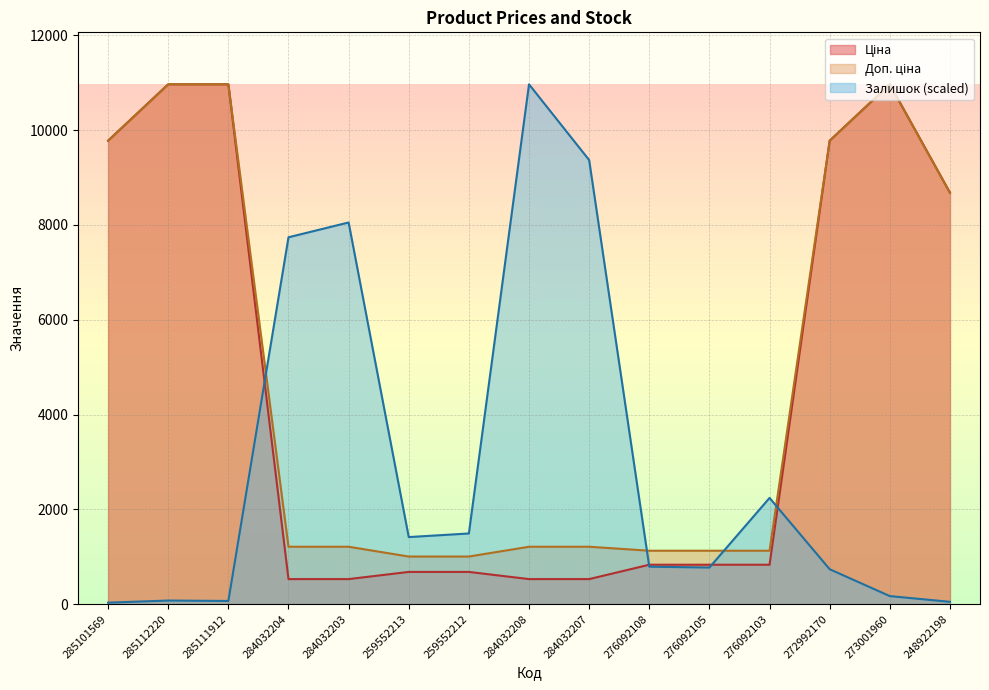

What is the difference between the highest and lowest values at 284032207?

8838.6